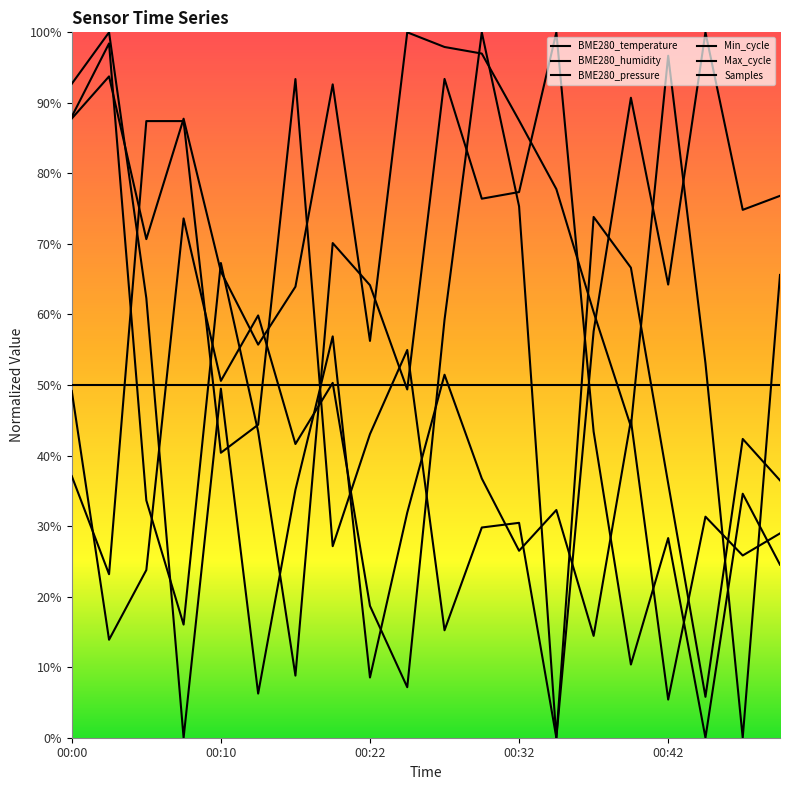

Where do BME280_temperature and Samples first cross each other?

00:02 and 00:05